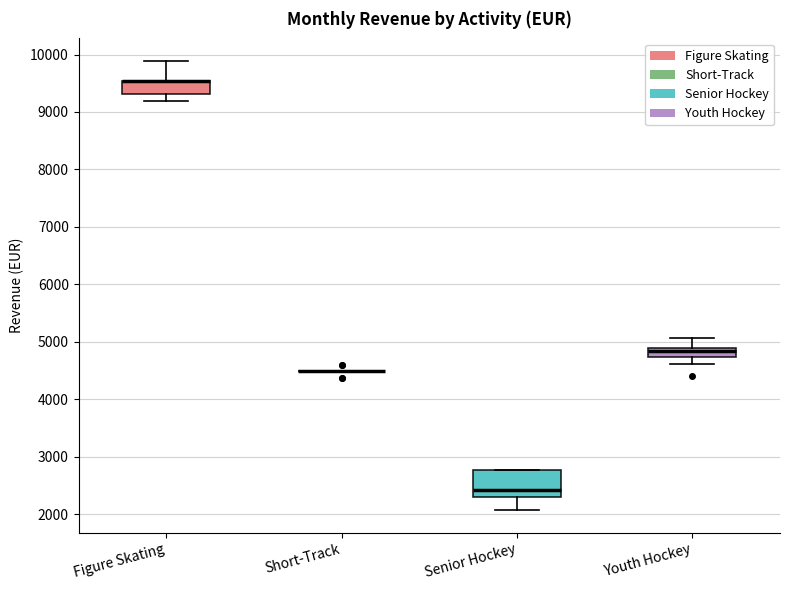

Comparing the boxes themselves (not the whiskers), which one is the tallest?

Senior Hockey